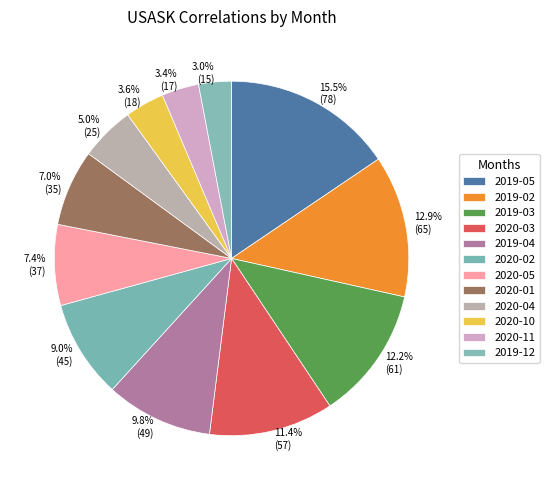

Does 3.0% (15) account for over 50% of the chart?

No